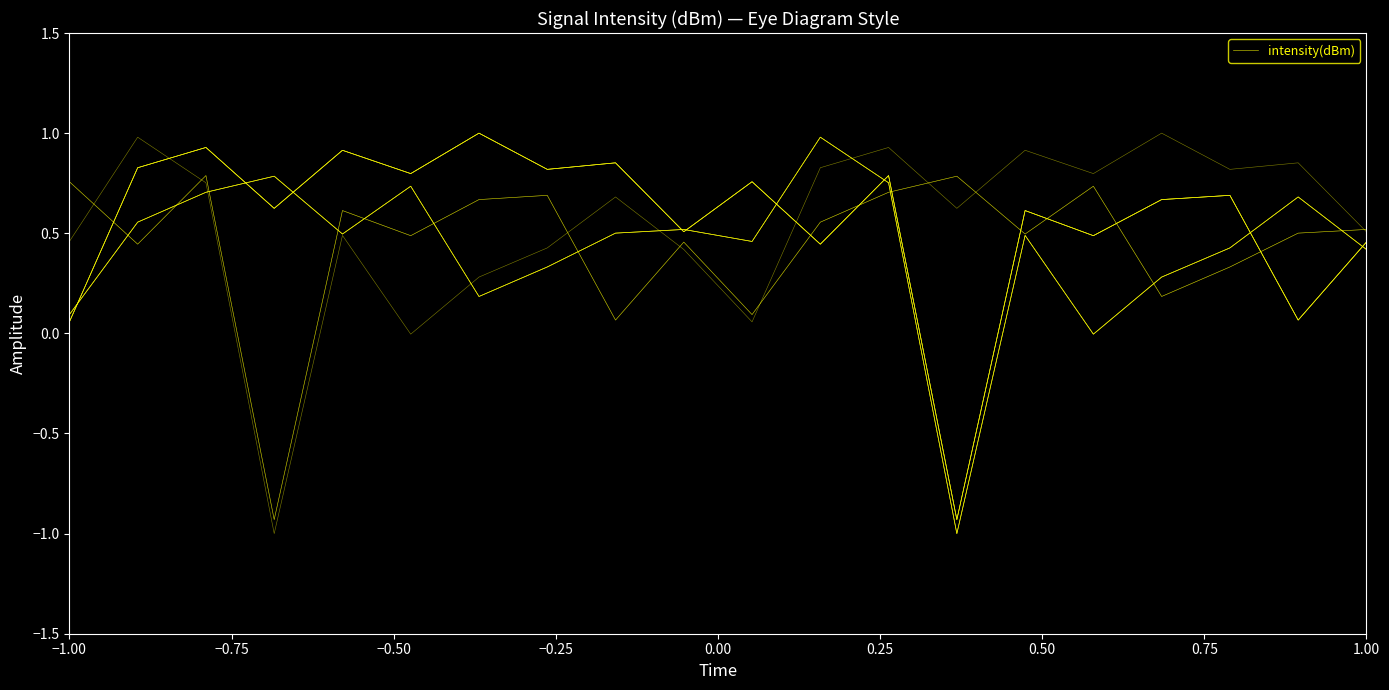

Reading right to left, extract all data points from this chart.

0.5	0.1	0.7	0.7	0.5	0.6	-0.9	0.8	0.4	0.8	0.5	0.9	0.8	1.0	0.8	0.9	0.6	0.9	0.8	0.1